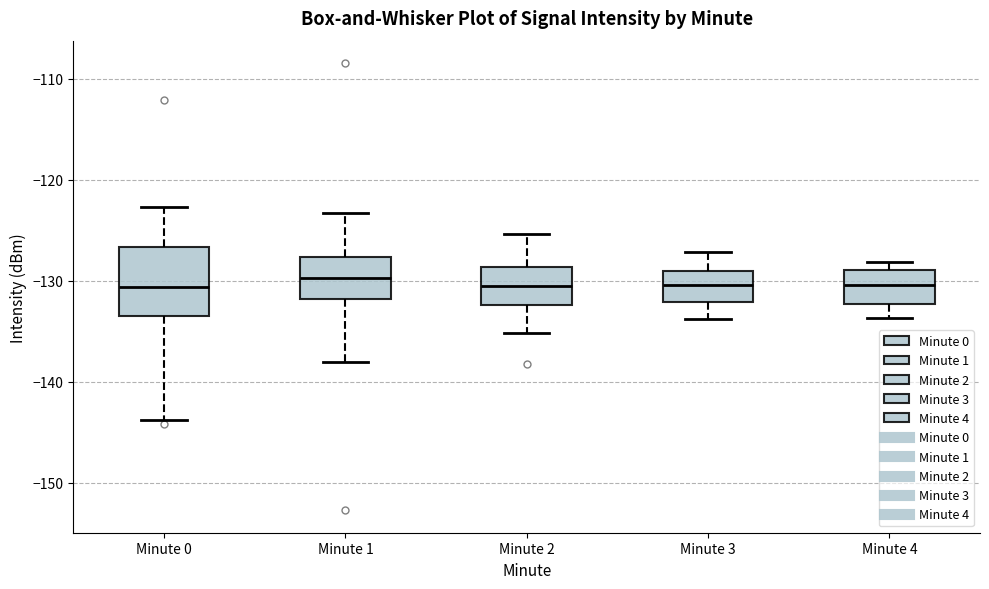

Reading left to right, read every box against the y-axis: the position of its median line, the range the box covers, and the ends of its whiskers. The values are not printed on the chart, so give them approximately, as read against the axis.

Minute 0: median -131, box -134 to -127, whiskers -144 to -123
Minute 1: median -130, box -132 to -128, whiskers -138 to -123
Minute 2: median -131, box -132 to -129, whiskers -135 to -125
Minute 3: median -130, box -132 to -129, whiskers -134 to -127
Minute 4: median -130, box -132 to -129, whiskers -134 to -128